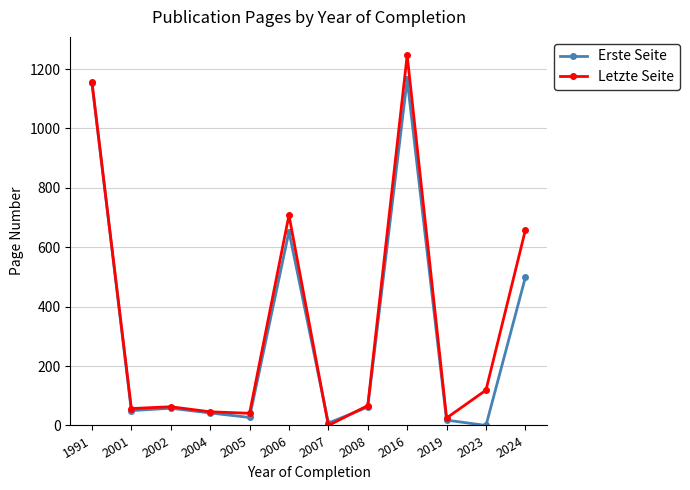

What is the total value across all series at 2004?

88